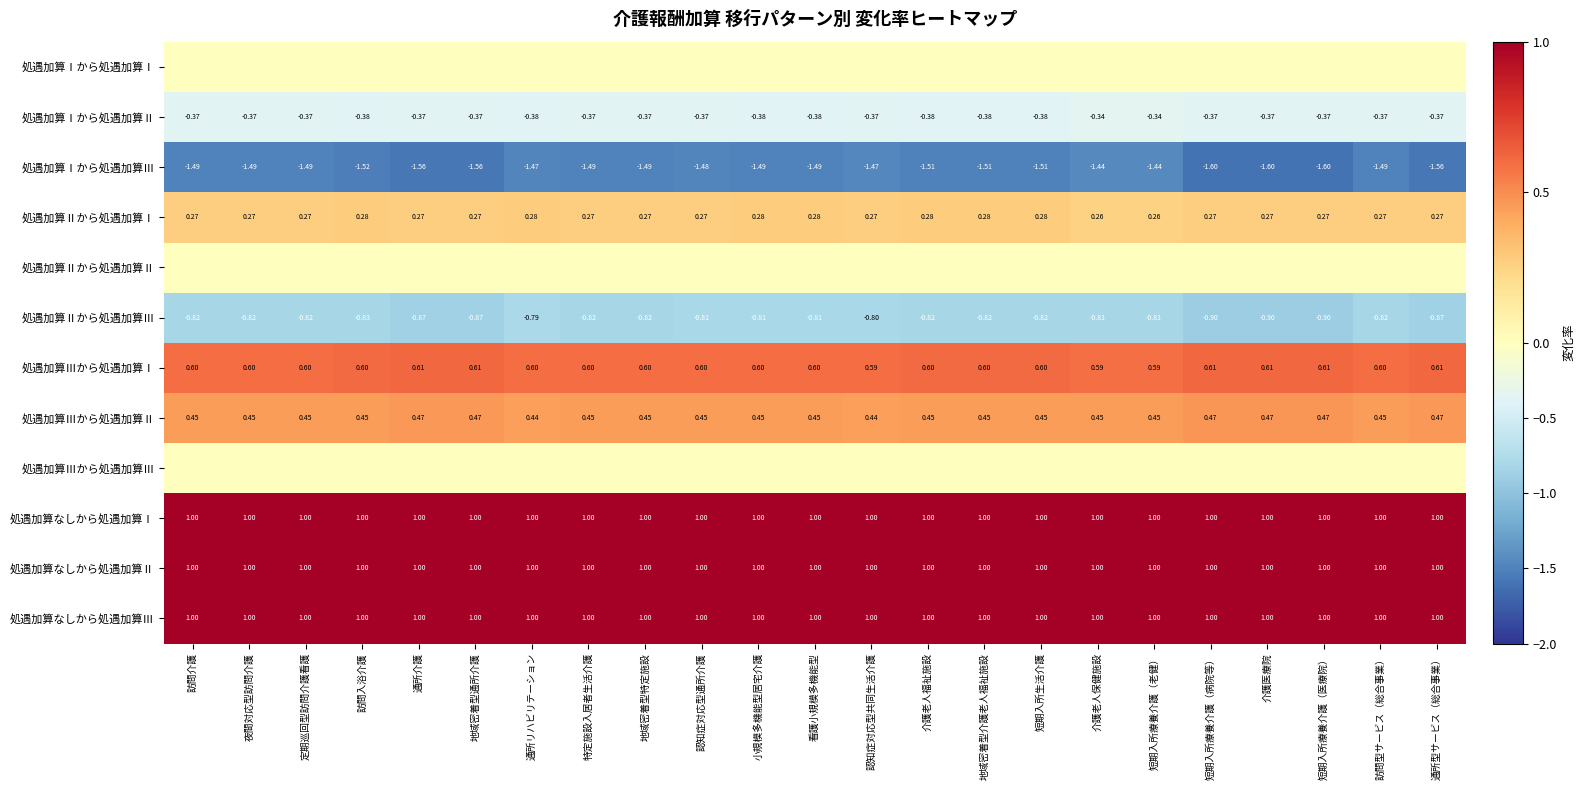

Which label corresponds to the largest value in the chart?

訪問介護